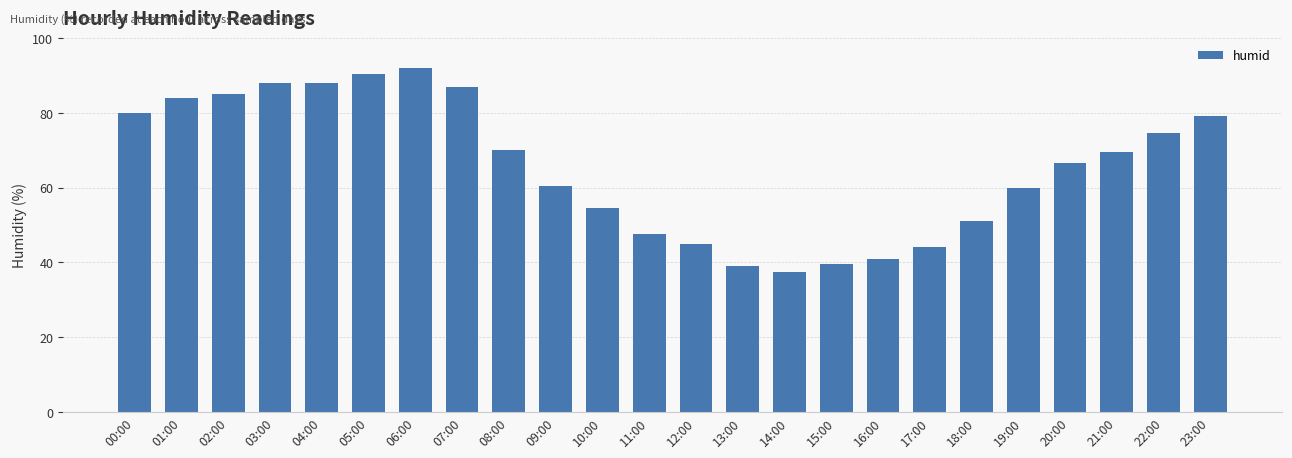

What is the maximum value shown in the chart?

92.0